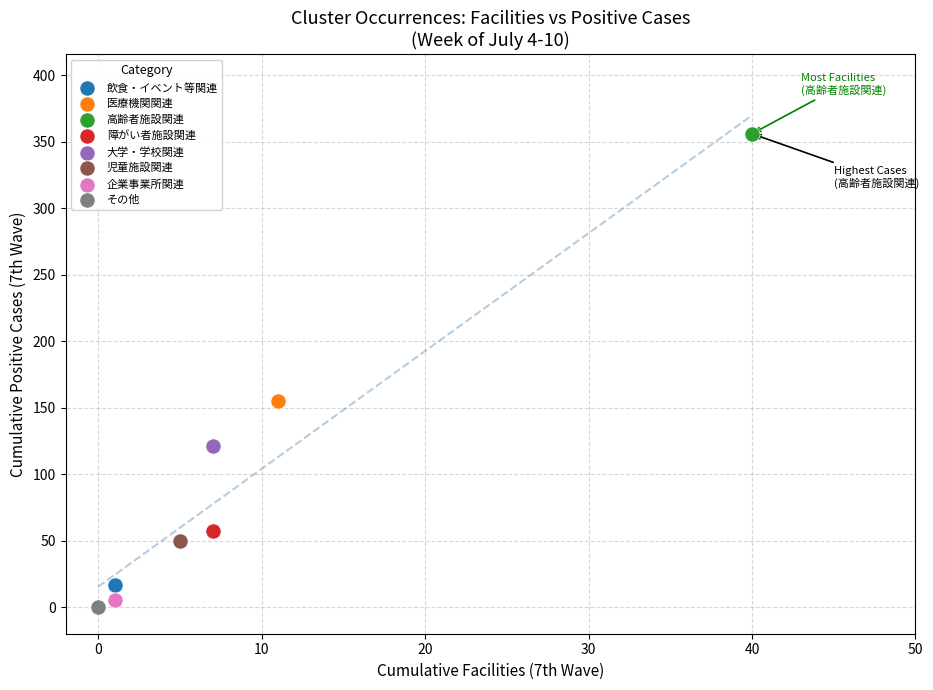

Which series contains the highest Y value?

高齢者施設関連